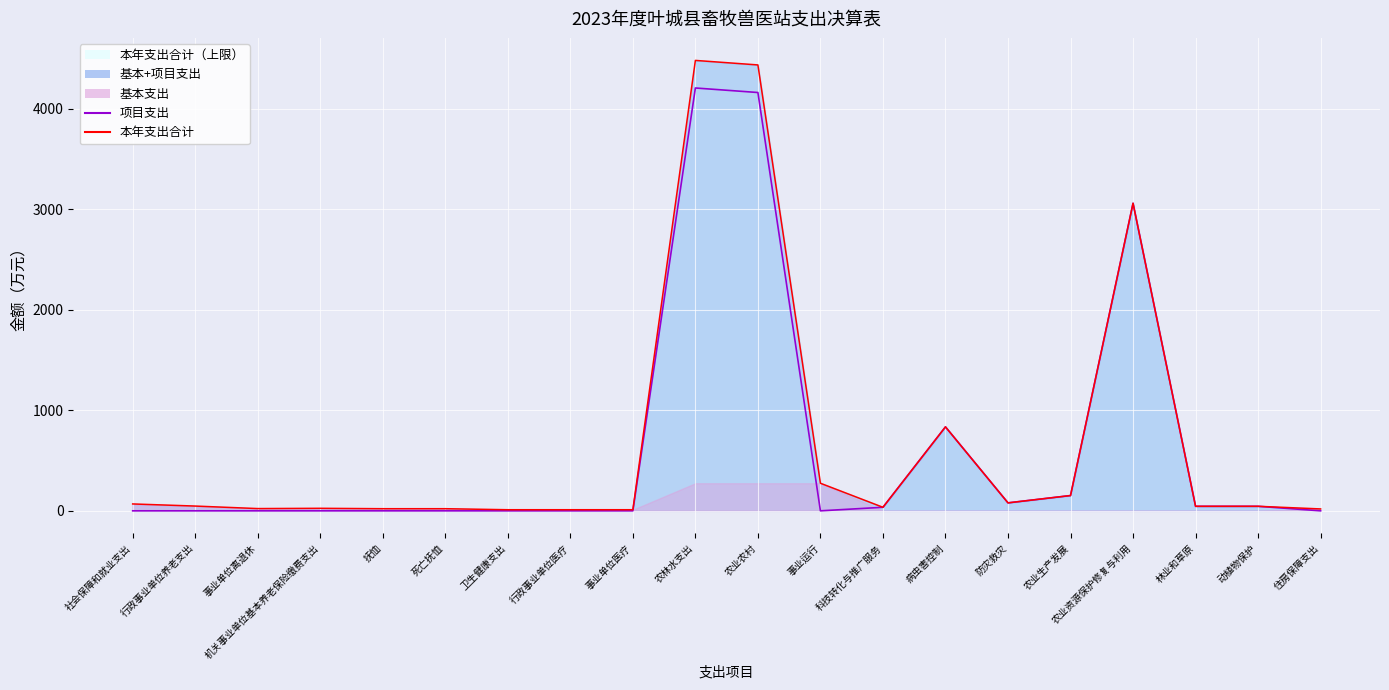

What position from the left is 卫生健康支出?

7